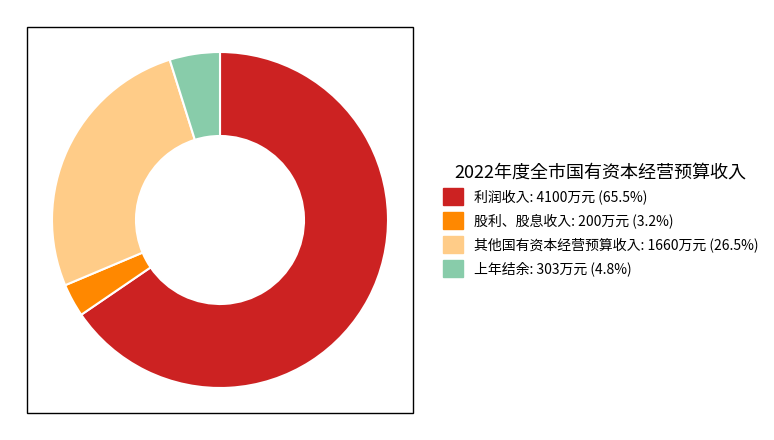

Which has a higher value, 上年结余 or 其他国有资本经营预算收入?

其他国有资本经营预算收入